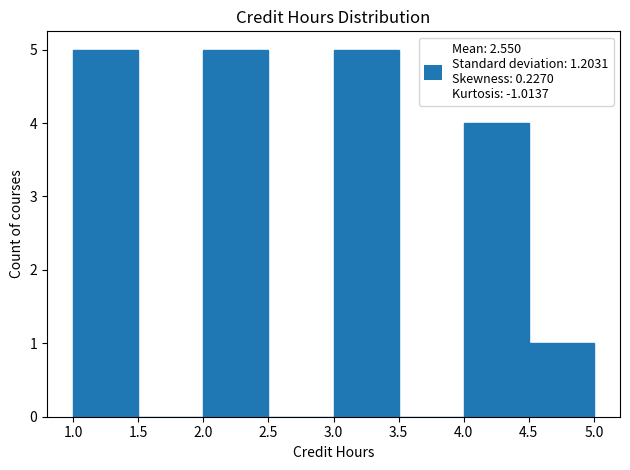

How tall is the bar that spans 4.5 to 5.0 on the x-axis? The values are not printed on the chart, so give them approximately, as read against the axis.

1